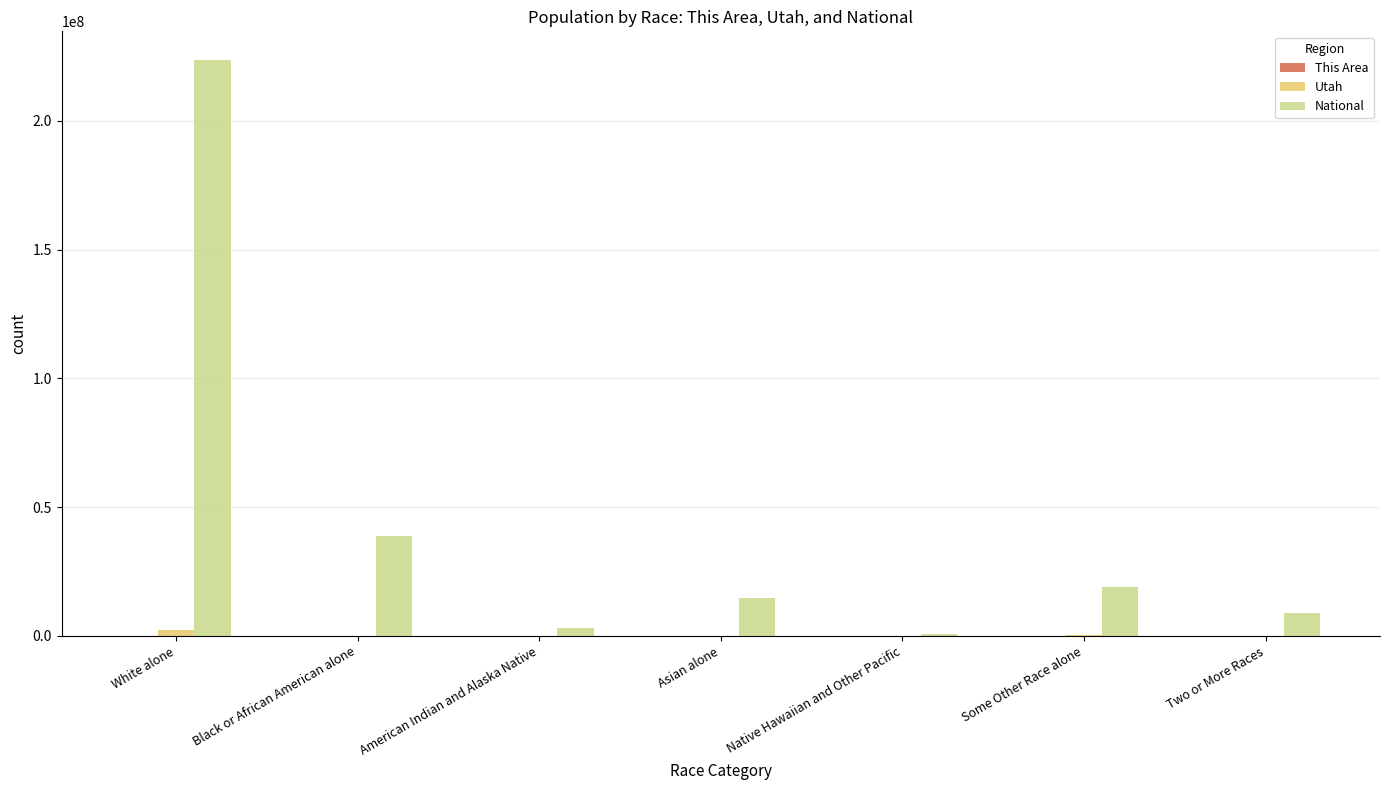

Count the number of data series in this chart.

3